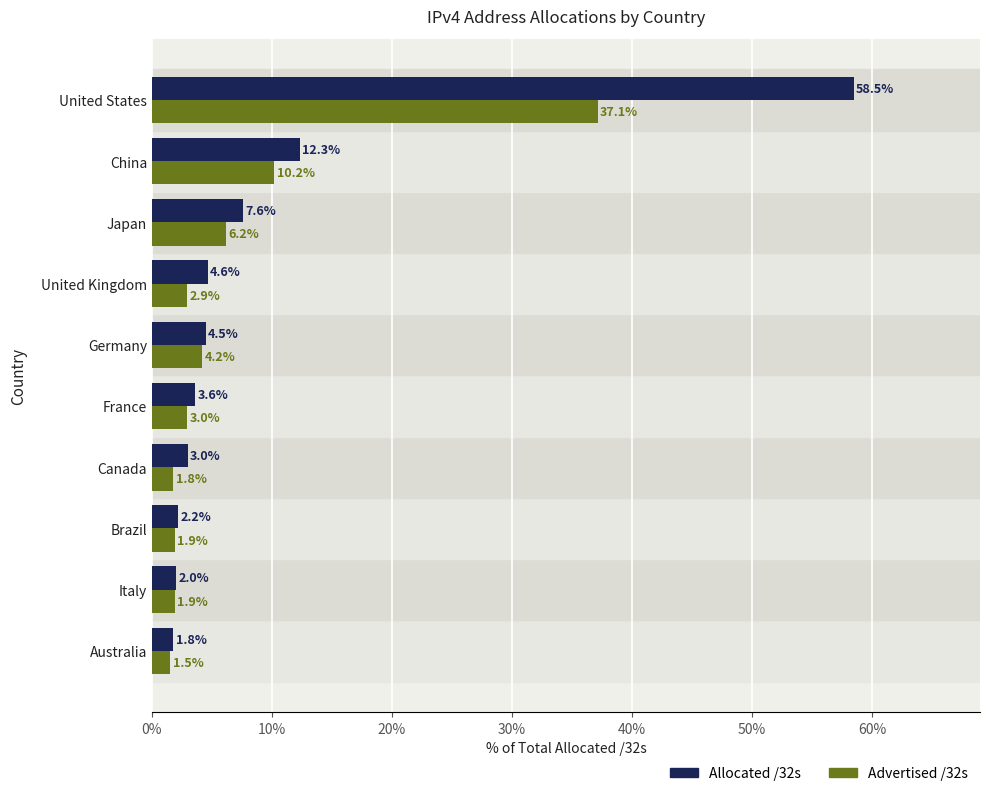

What is the total value across all series at China?

22.5